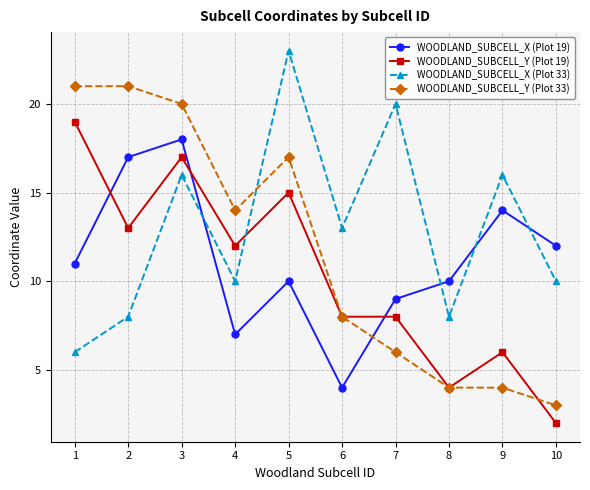

Which series changed the most between 2 and 10?

WOODLAND_SUBCELL_Y (Plot 33)